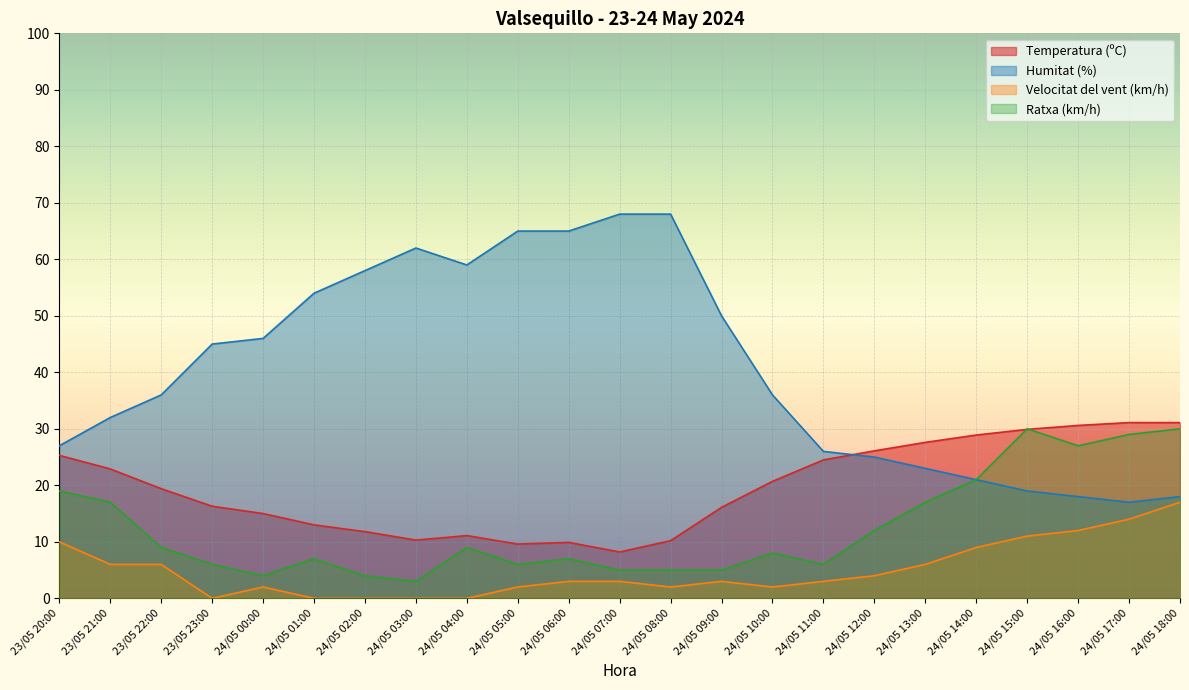

Which series changed the most between 24/05 12:00 and 24/05 13:00?

Ratxa (km/h)